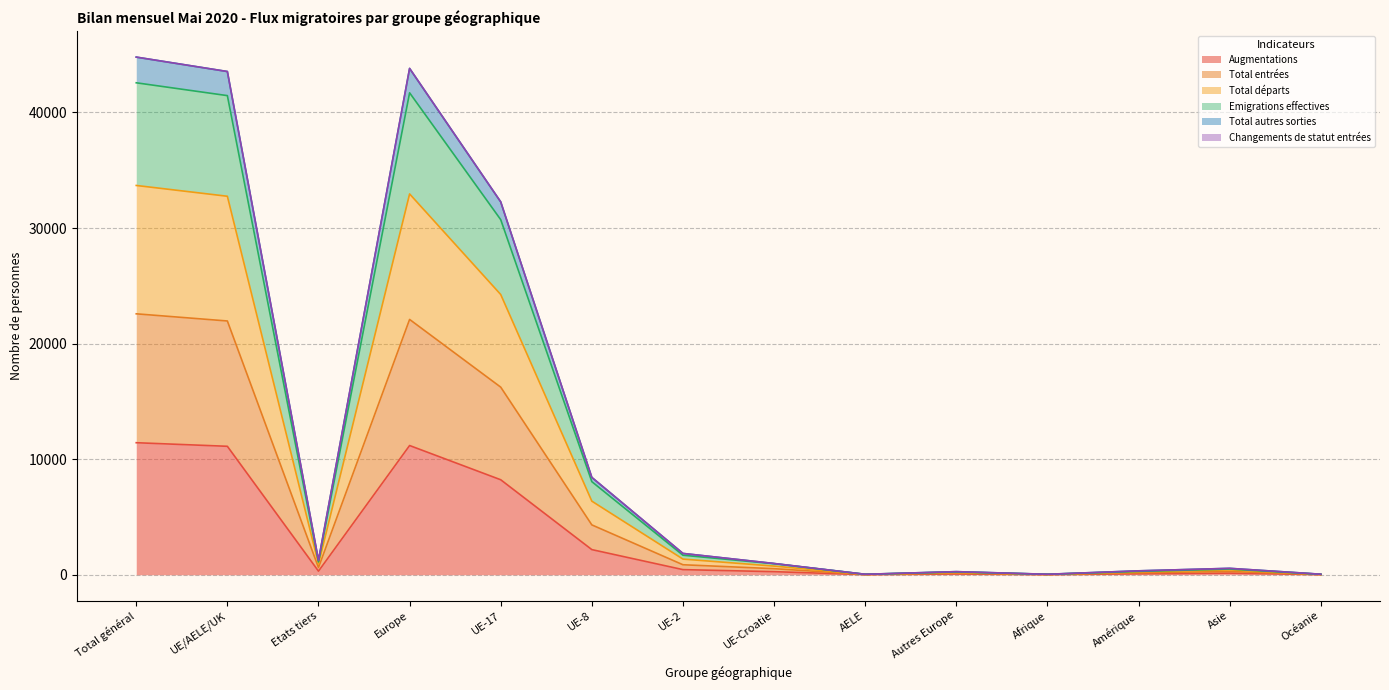

At which label does Total départs first exceed 1248?

Total général